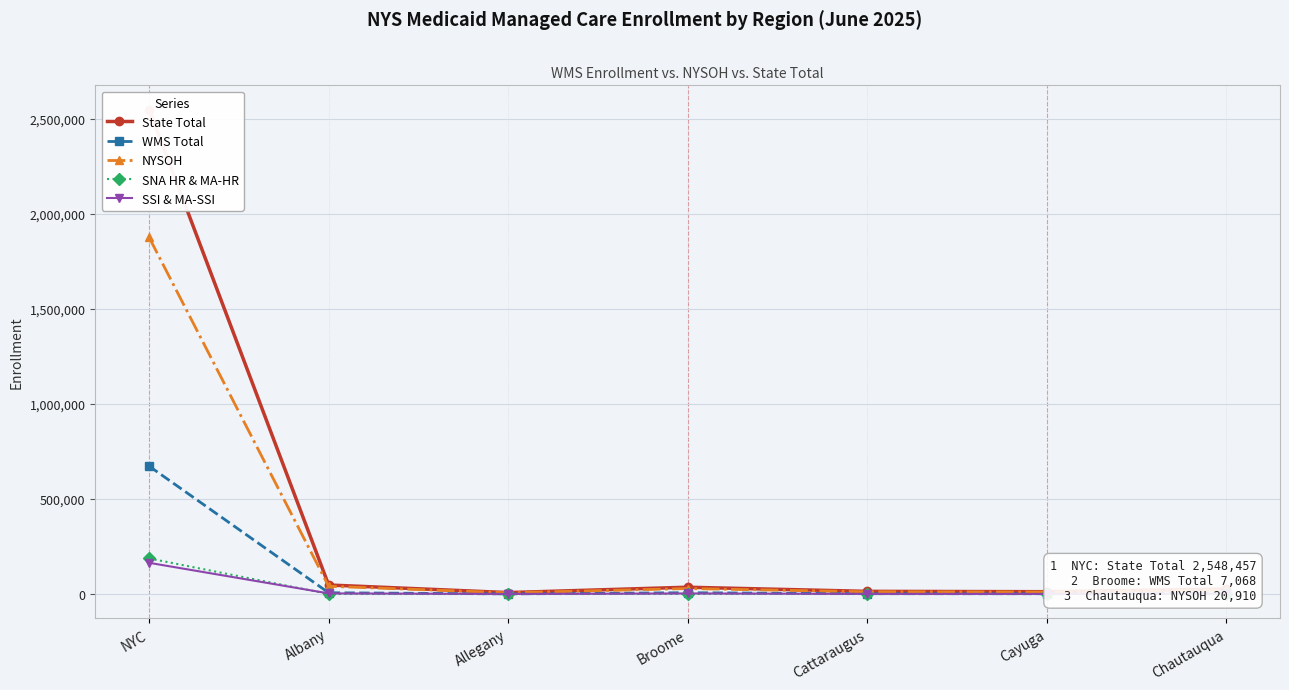

True or false: SSI & MA-SSI and NYSOH cross at least once.

False